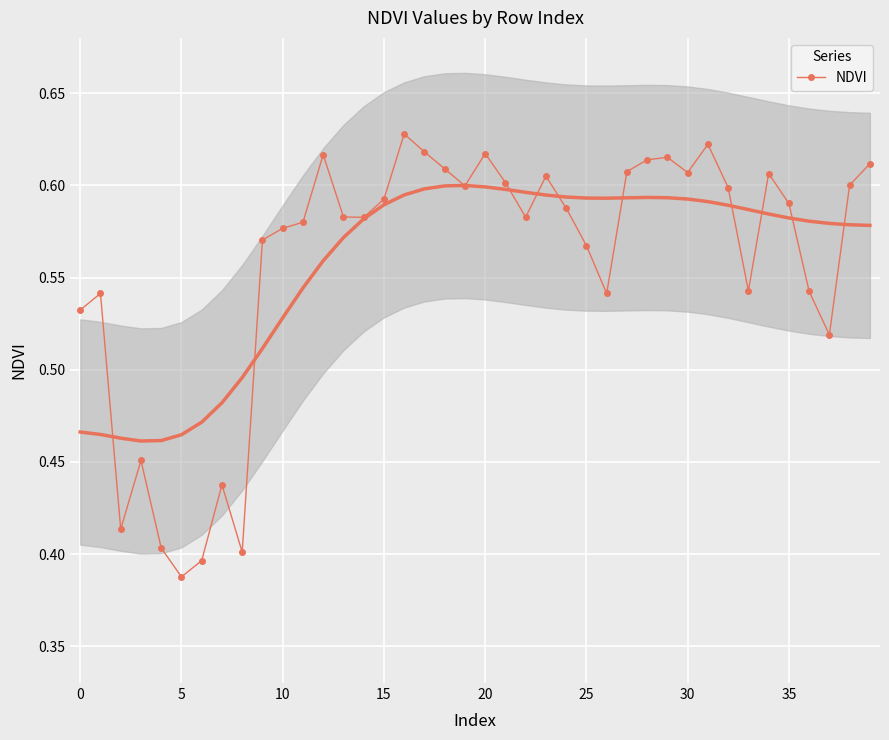

Count the NDVI values in the range 0 to 1.

40